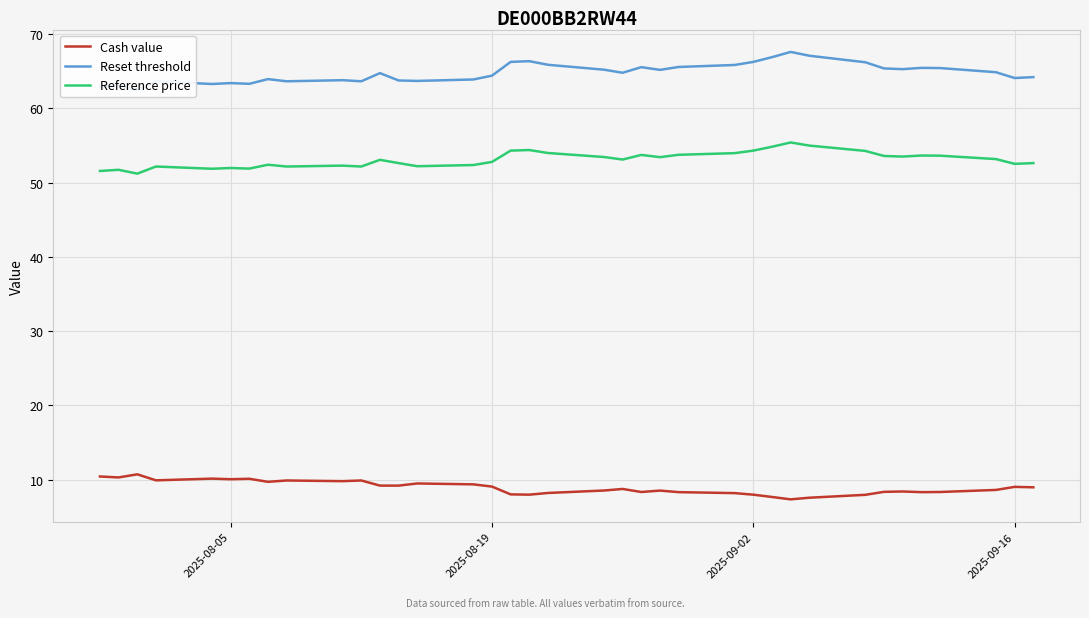

What is the highest value of the Reference price series?

55.4